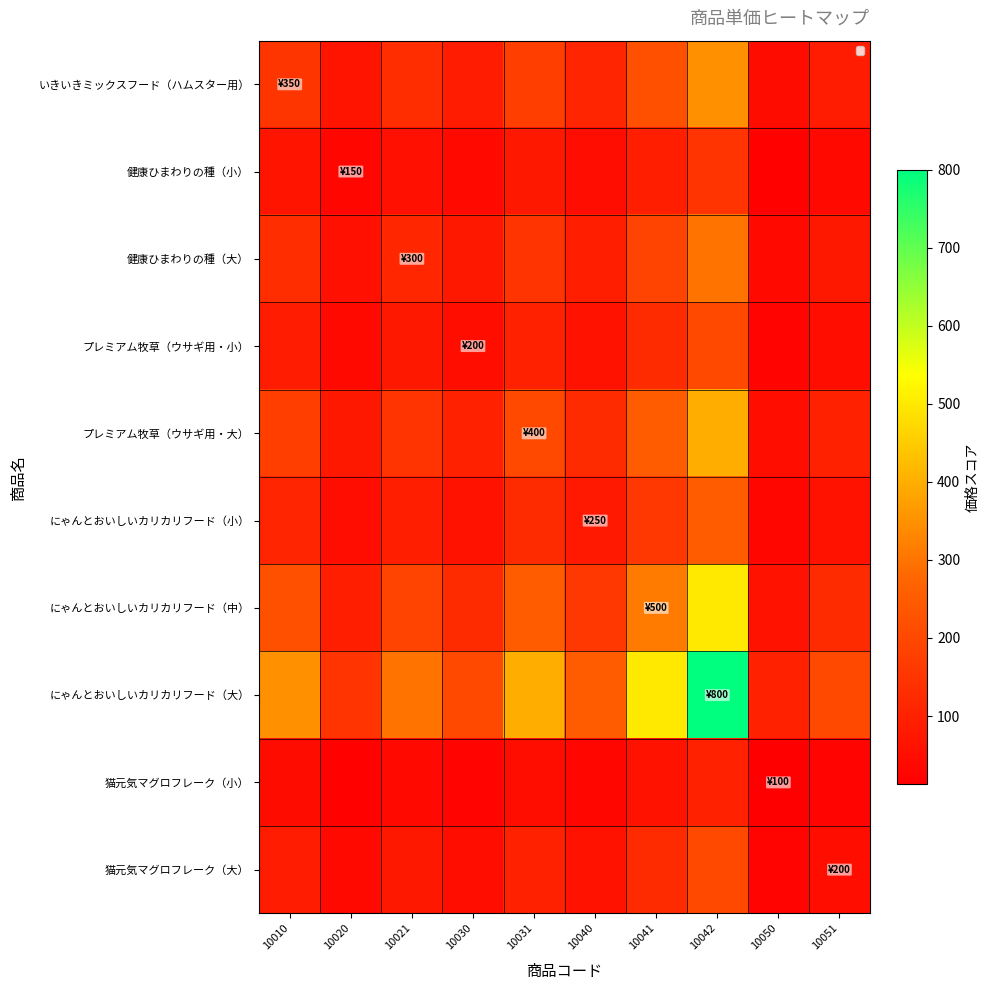

Between 10030 and 10041, which series saw the biggest shift?

にゃんとおいしいカリカリフード（大）